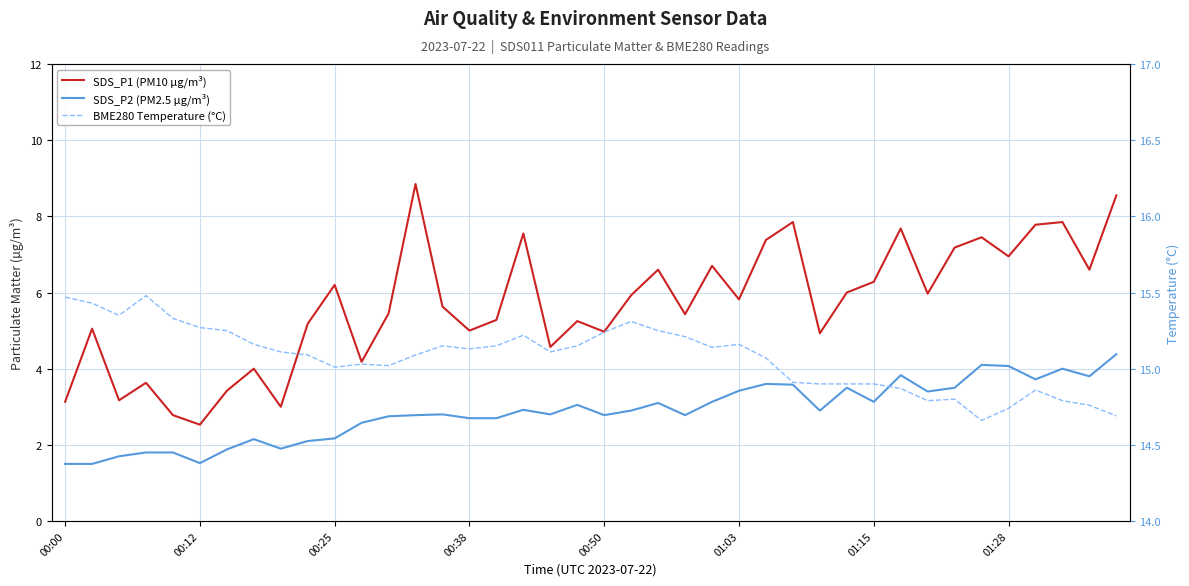

The SDS_P2 (PM2.5 µg/m³) series shows 2.1 at 9. True or false?

True